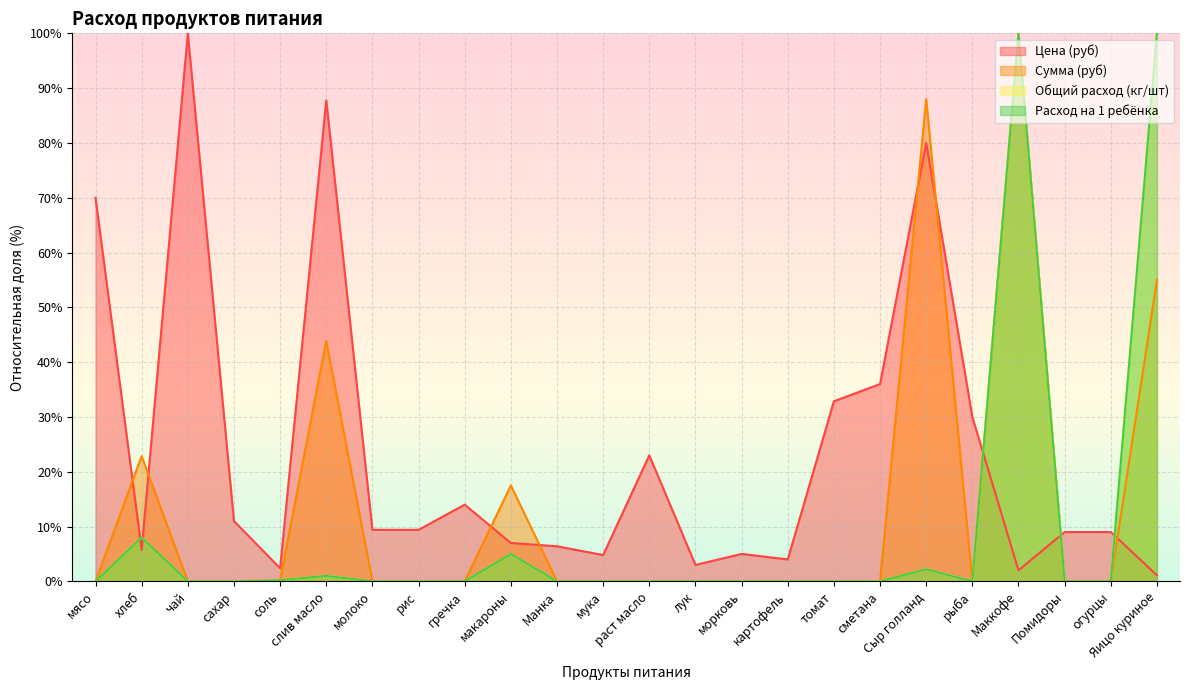

What is the spread (max minus min) of values at мука?

4.8